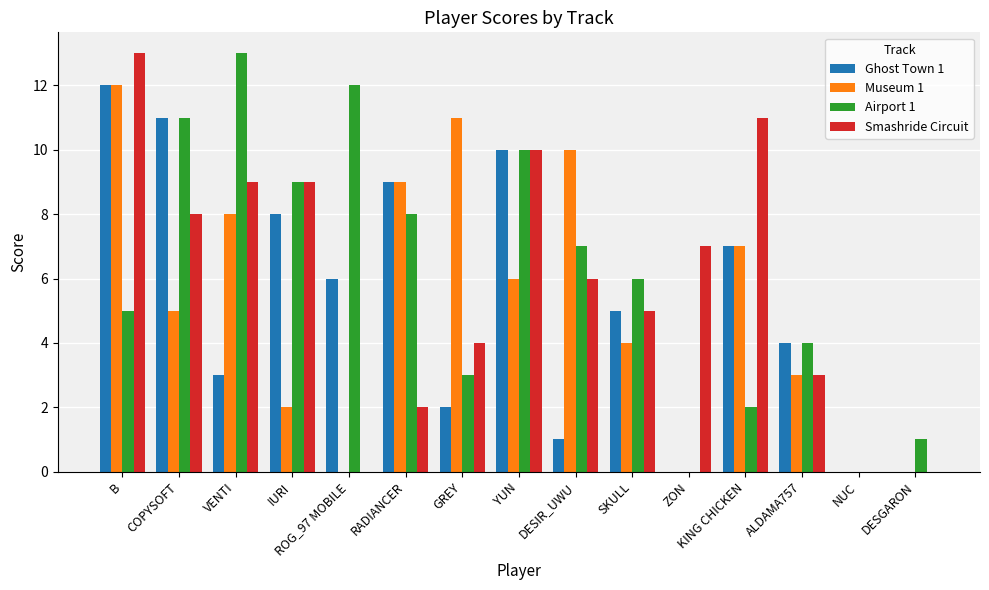

What is the sum of all Smashride Circuit values?

87